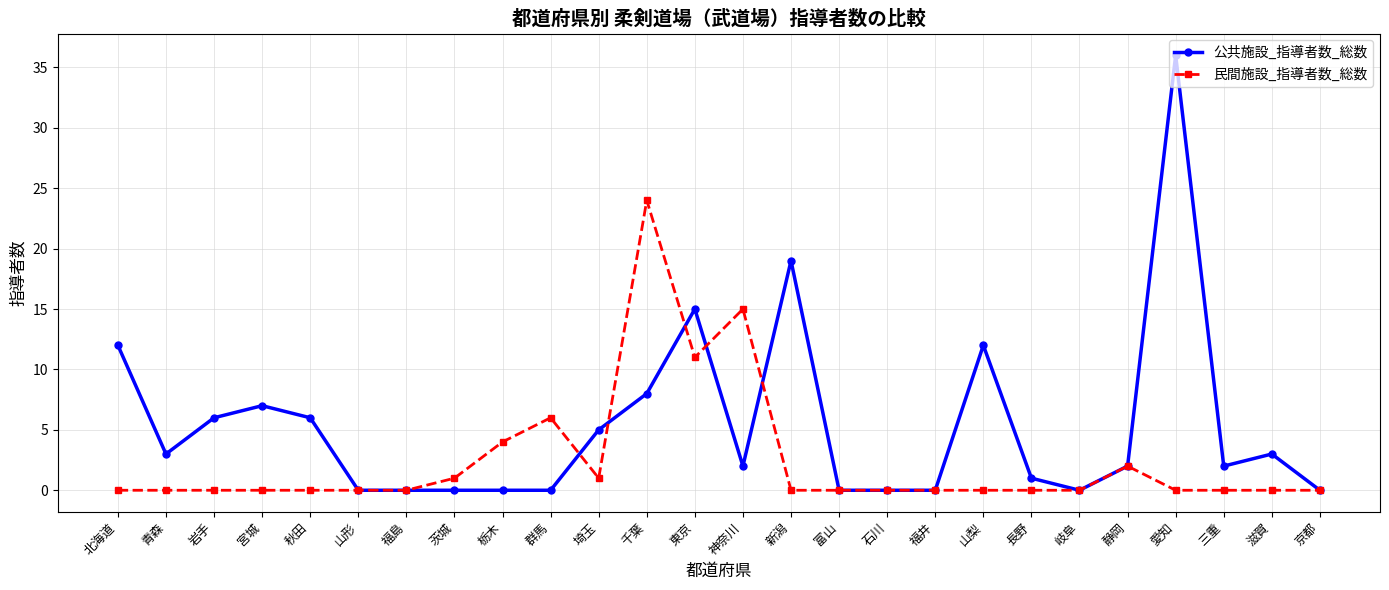

True or false: 公共施設_指導者数_総数 has more than 1 interior local peaks.

True